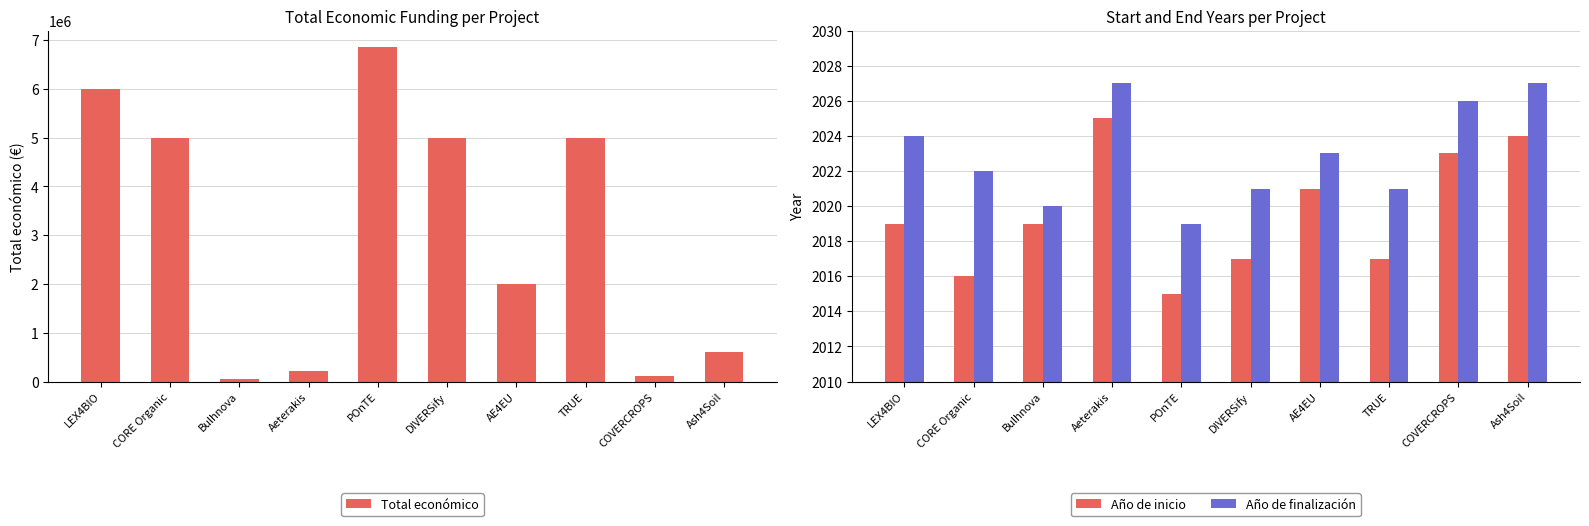

Reading left to right, extract all data points from this chart.

Total económico: LEX4BIO=5999968	CORE Organic=4999997	Bulhnova=50000	Aeterakis=206641	POnTE=6850000	DIVERSify=4999363	AE4EU=1999886	TRUE=4999927	COVERCROPS=120000	Ash4Soil=600000
Año de inicio: LEX4BIO=2019	CORE Organic=2016	Bulhnova=2019	Aeterakis=2025	POnTE=2015	DIVERSify=2017	AE4EU=2021	TRUE=2017	COVERCROPS=2023	Ash4Soil=2024
Año de finalización: LEX4BIO=2024	CORE Organic=2022	Bulhnova=2020	Aeterakis=2027	POnTE=2019	DIVERSify=2021	AE4EU=2023	TRUE=2021	COVERCROPS=2026	Ash4Soil=2027